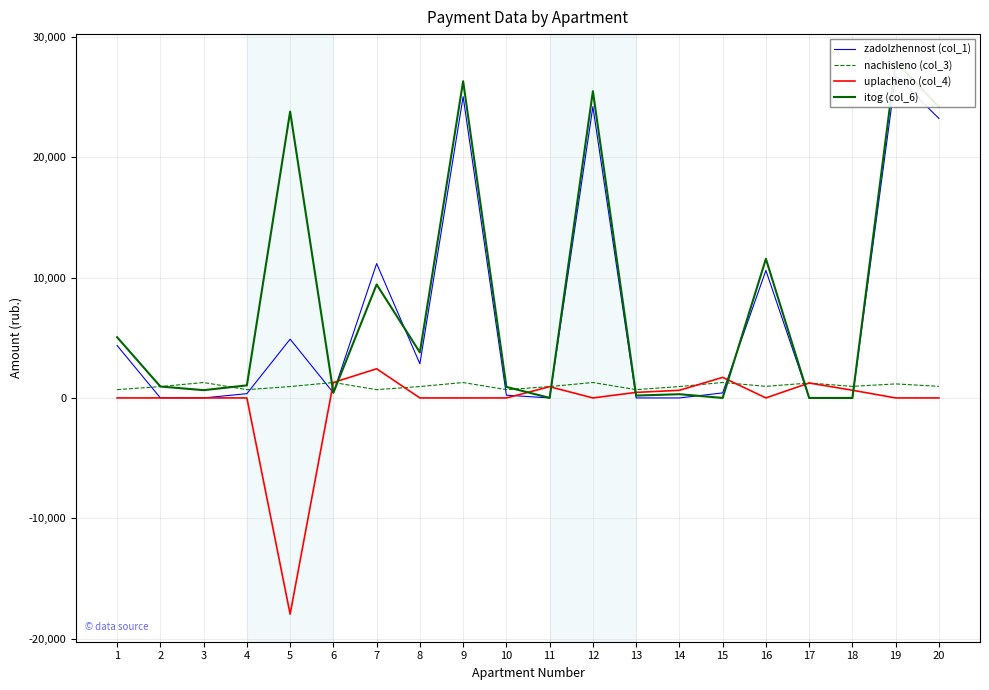

What is the spread (max minus min) of values at 9?

26304.2